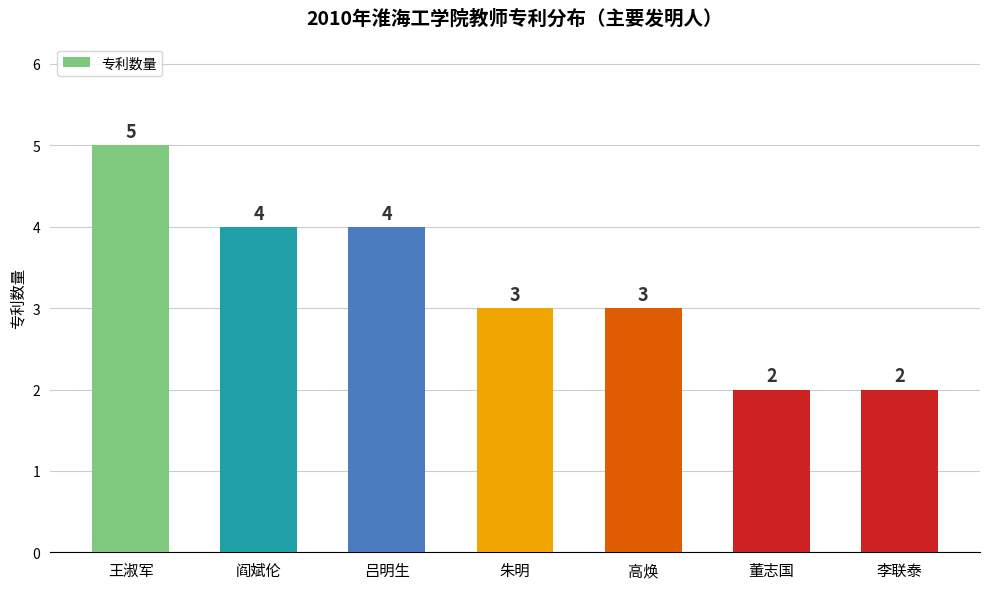

How many values are between 2 and 4?

6